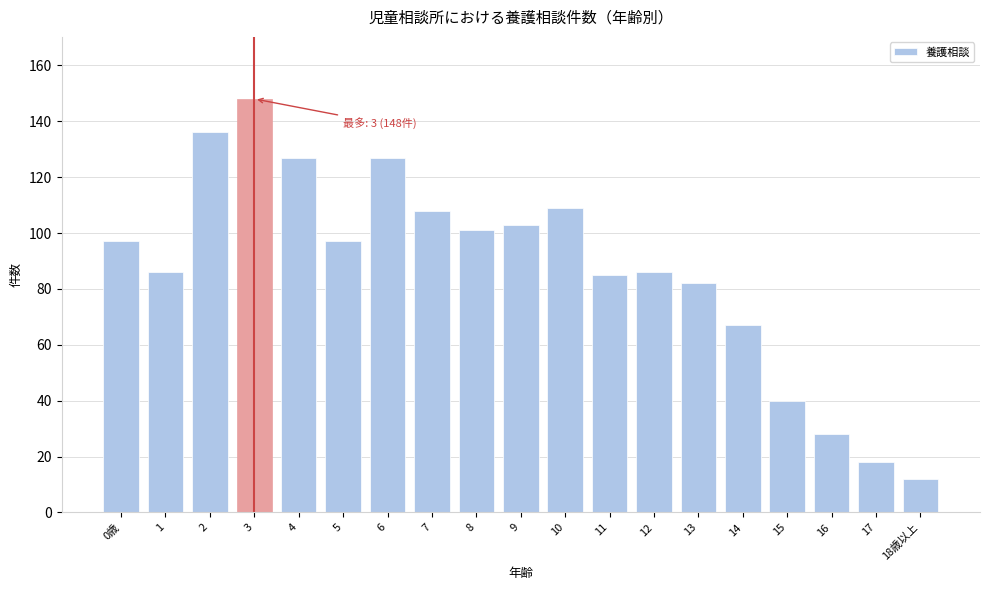

Reading left to right, list all the values displayed in this chart.

97	86	136	148	127	97	127	108	101	103	109	85	86	82	67	40	28	18	12